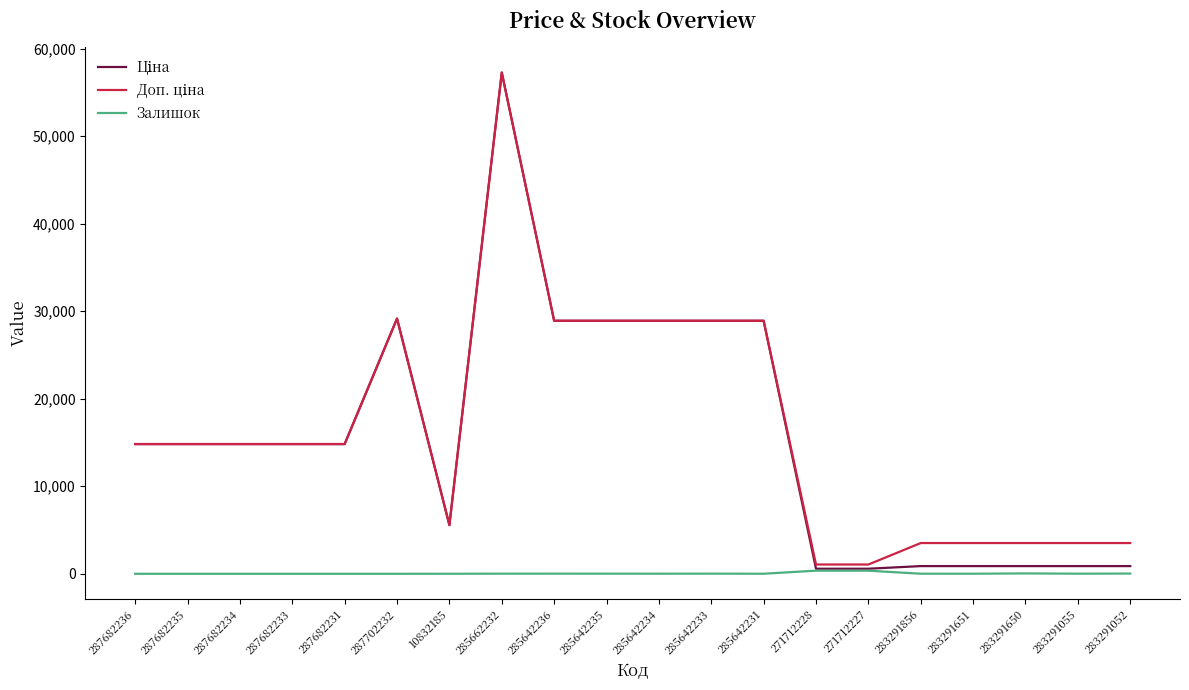

How many lines are shown in the chart?

3